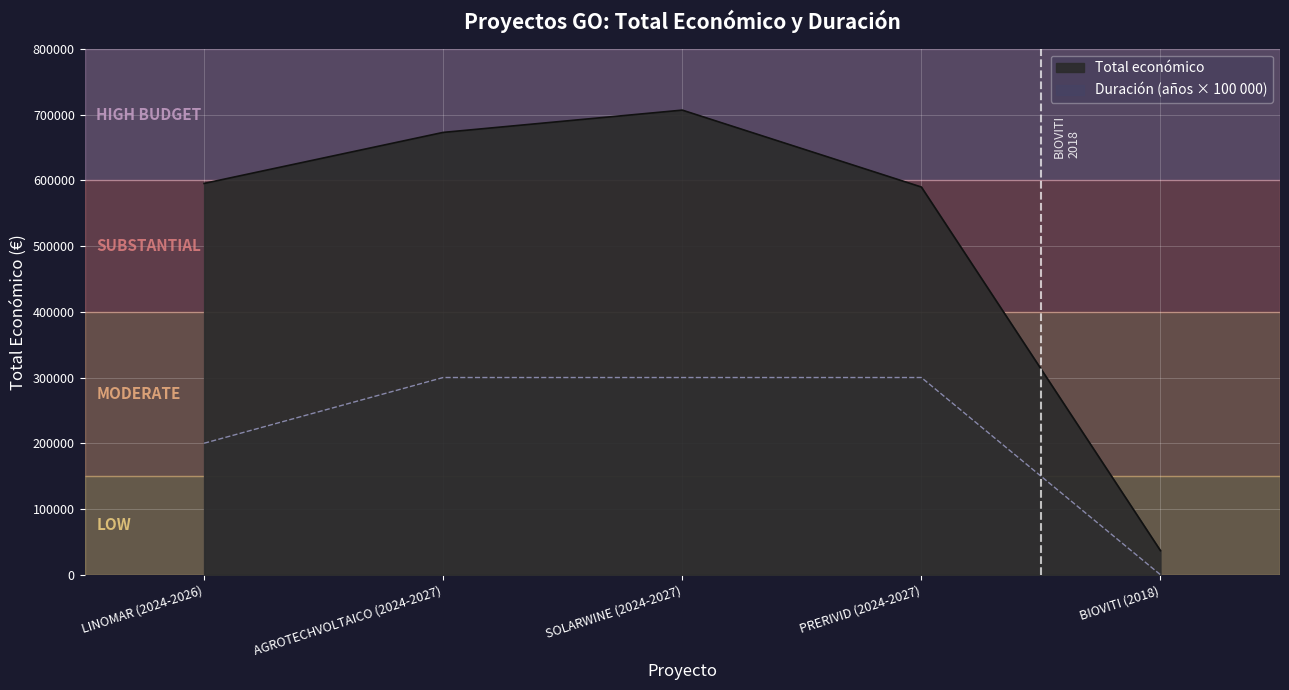

Is the value of Año de inicio at LINOMAR (2024-2026) greater than the value of Año de finalización at PRERIVID (2024-2027)?

No